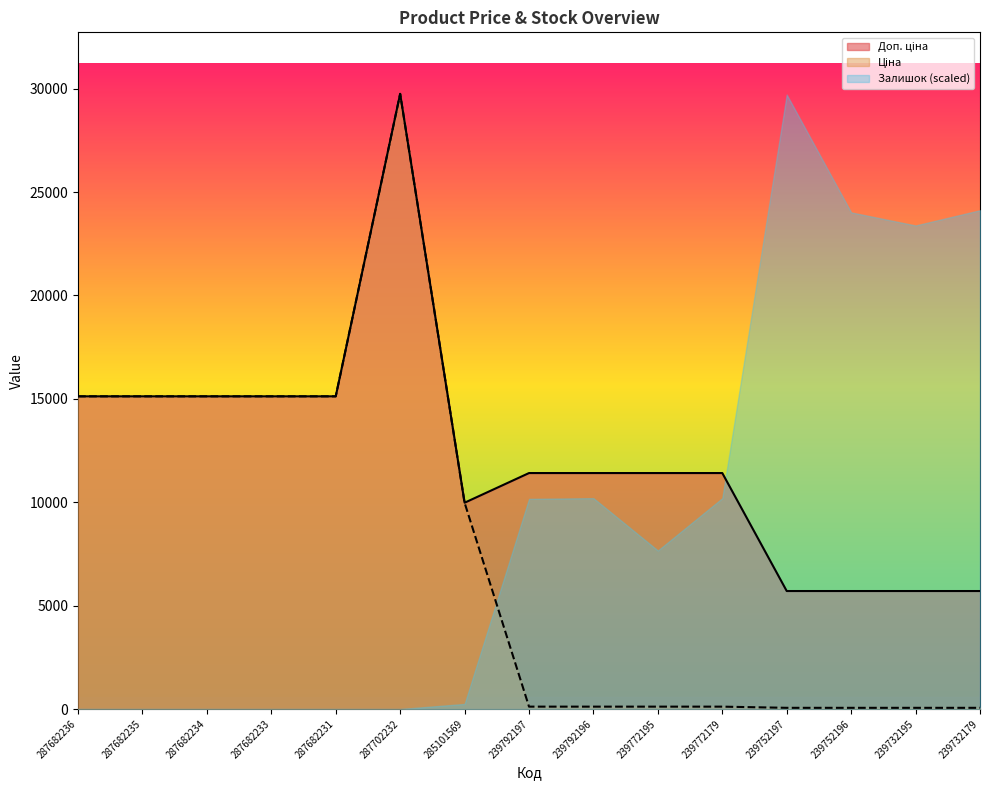

How many values in the Ціна series exceed 114?

11